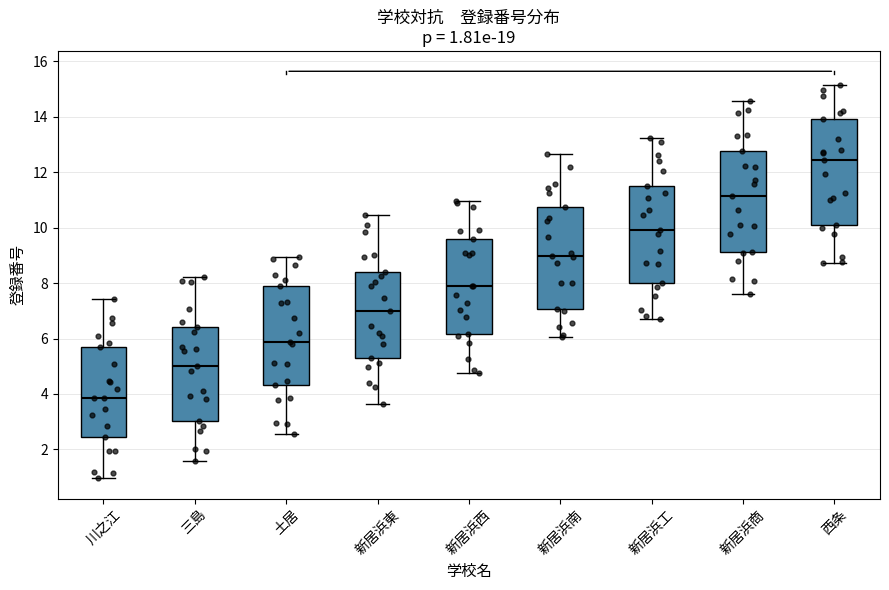

Which box has the highest median line?

西条